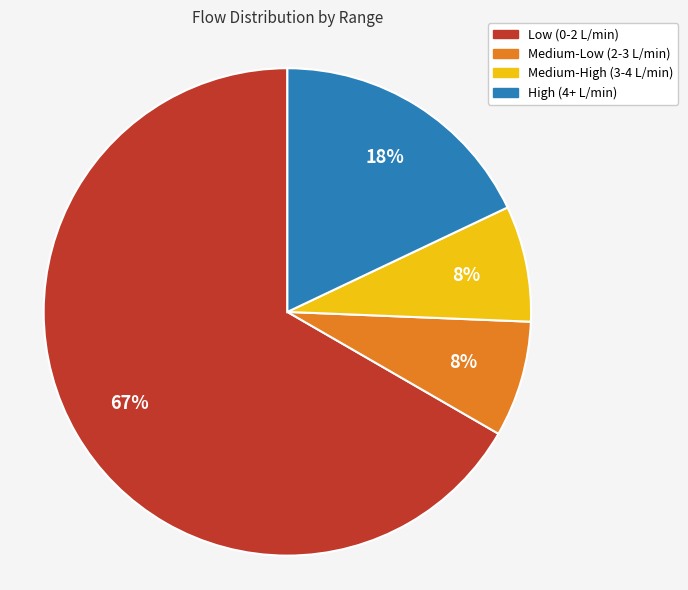

Is there any slice that represents more than half of the pie?

Yes